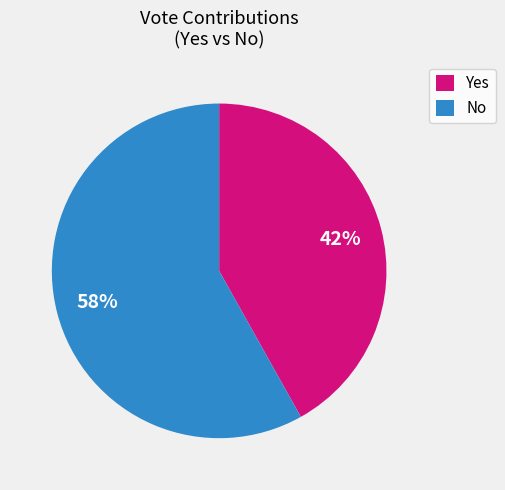

Is there any slice that represents more than half of the pie?

Yes